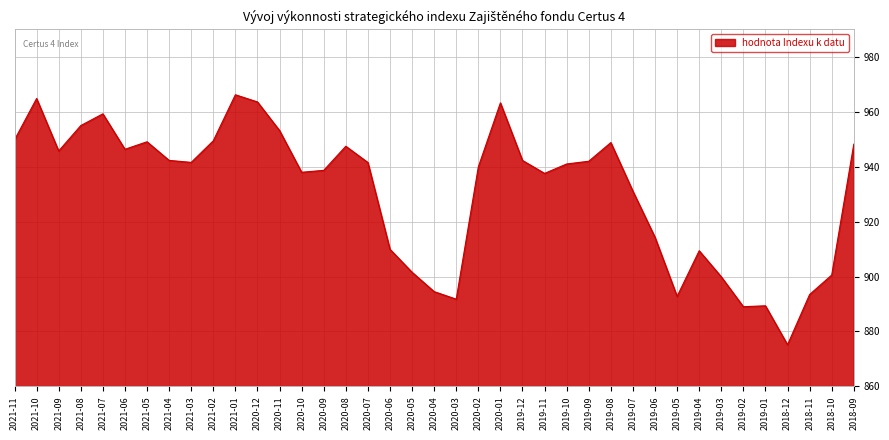

What is the change in value from 2021-07 to 2018-12?

-84.1